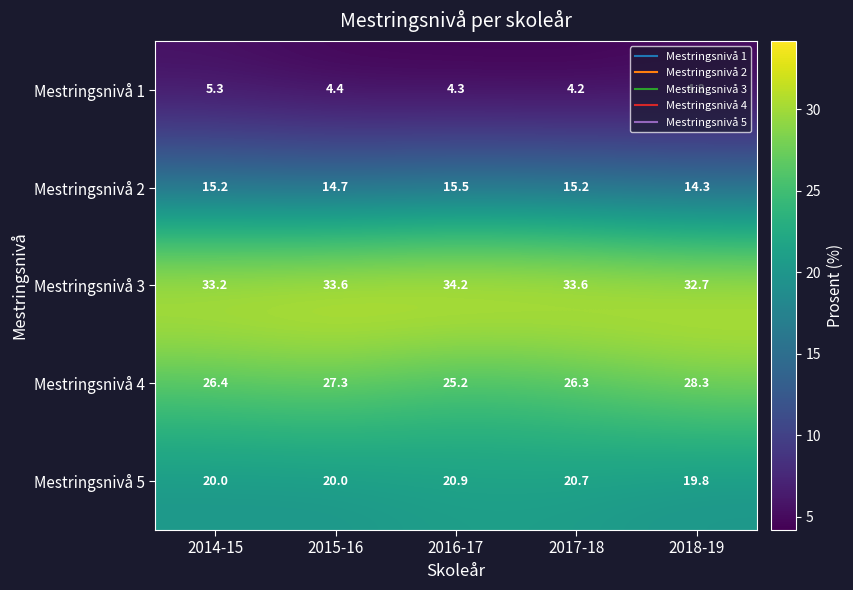

True or false: Mestringsnivå 2 has a value of 14.7 at 2015-16.

True